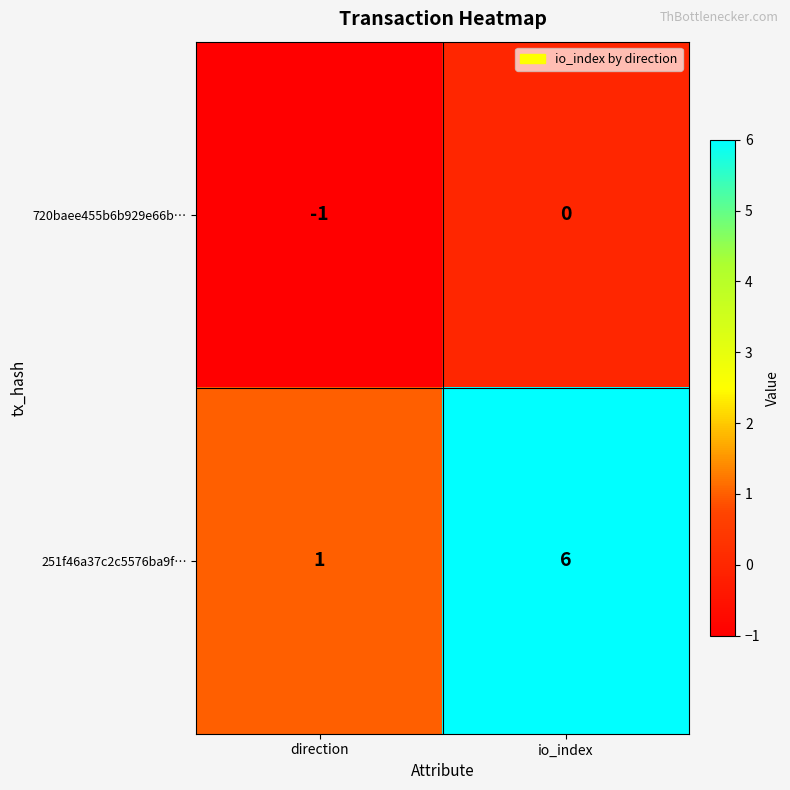

Which series changed the most between direction and io_index?

251f46a37c2c5576ba9f…